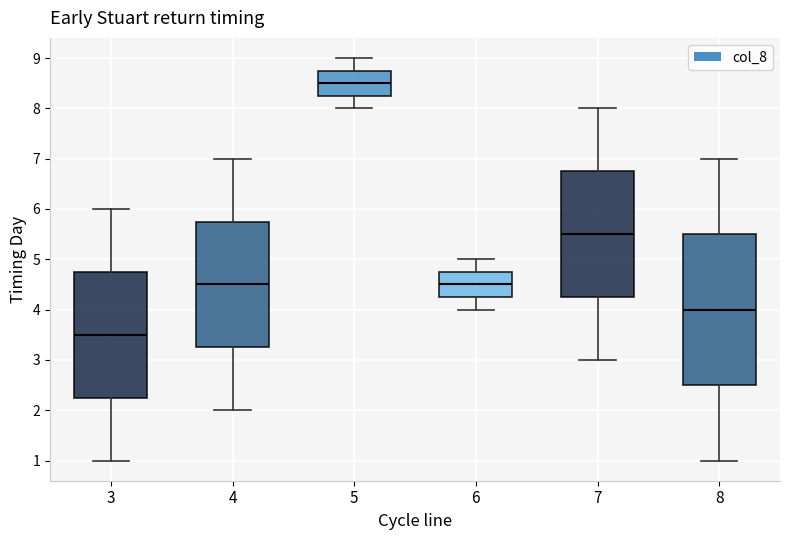

Reading left to right, transcribe this box plot: for each box, give where its median line is, the range the box spans, and where its two whiskers end, as read against the y-axis. The values are not printed on the chart, so give them approximately, as read against the axis.

3: median 3.5, box 2.3 to 4.8, whiskers 1.0 to 6.0
4: median 4.5, box 3.3 to 5.8, whiskers 2.0 to 7.0
5: median 8.5, box 8.3 to 8.8, whiskers 8.0 to 9.0
6: median 4.5, box 4.3 to 4.8, whiskers 4.0 to 5.0
7: median 5.5, box 4.3 to 6.8, whiskers 3.0 to 8.0
8: median 4.0, box 2.5 to 5.5, whiskers 1.0 to 7.0